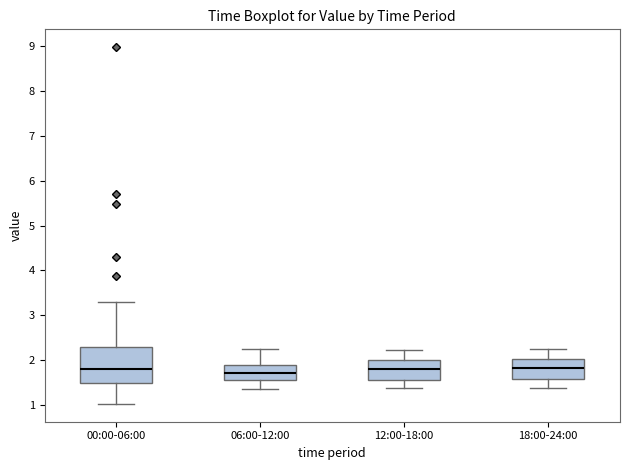

Reading left to right, transcribe this box plot: for each box, give where its median line is, the range the box spans, and where its two whiskers end, as read against the y-axis. The values are not printed on the chart, so give them approximately, as read against the axis.

00:00-06:00: median 1.8, box 1.5 to 2.3, whiskers 1.0 to 3.3
06:00-12:00: median 1.7, box 1.6 to 1.9, whiskers 1.4 to 2.3
12:00-18:00: median 1.8, box 1.6 to 2.0, whiskers 1.4 to 2.2
18:00-24:00: median 1.8, box 1.6 to 2.0, whiskers 1.4 to 2.3